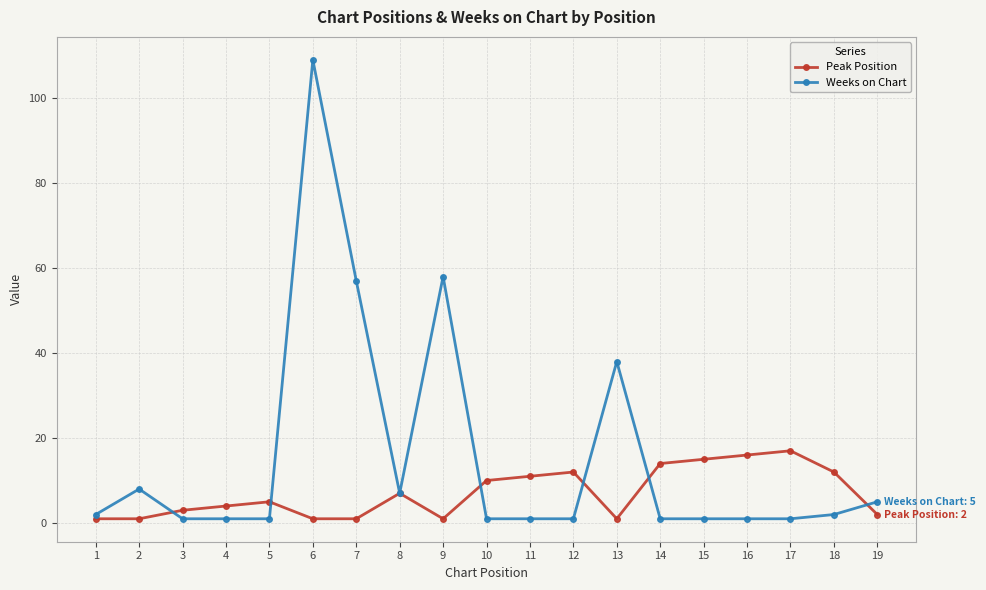

At how many categories does at least one series exceed 35?

4